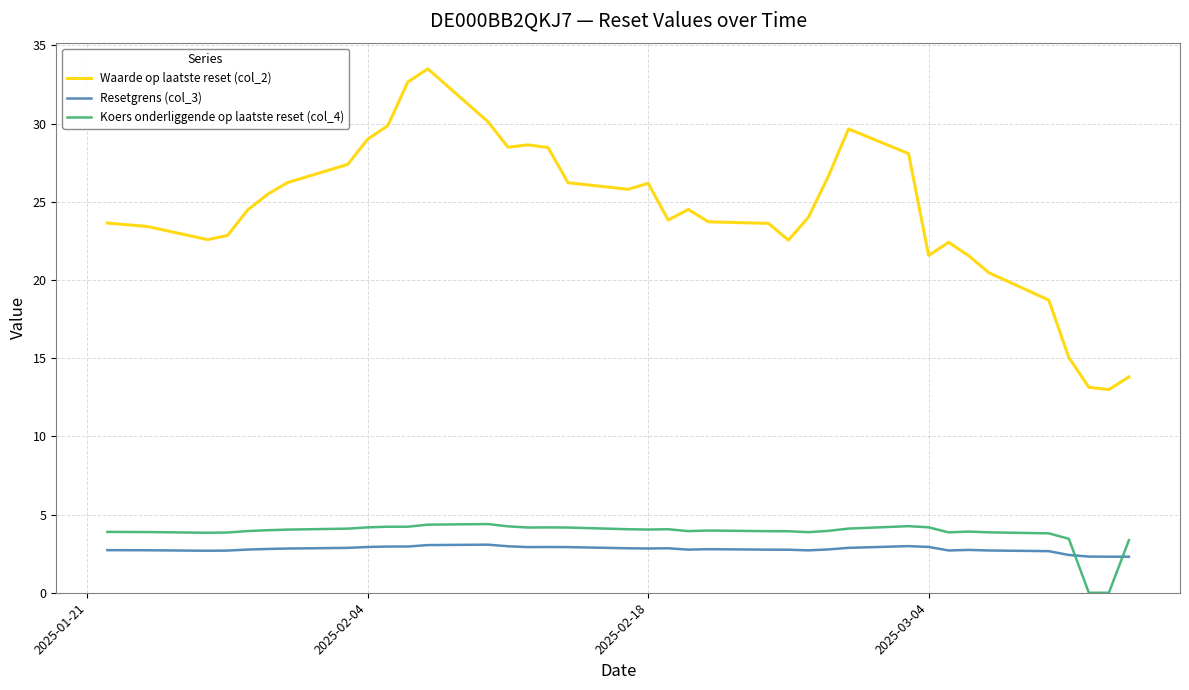

Which series has the largest range (max minus min)?

Waarde op laatste reset (col_2)